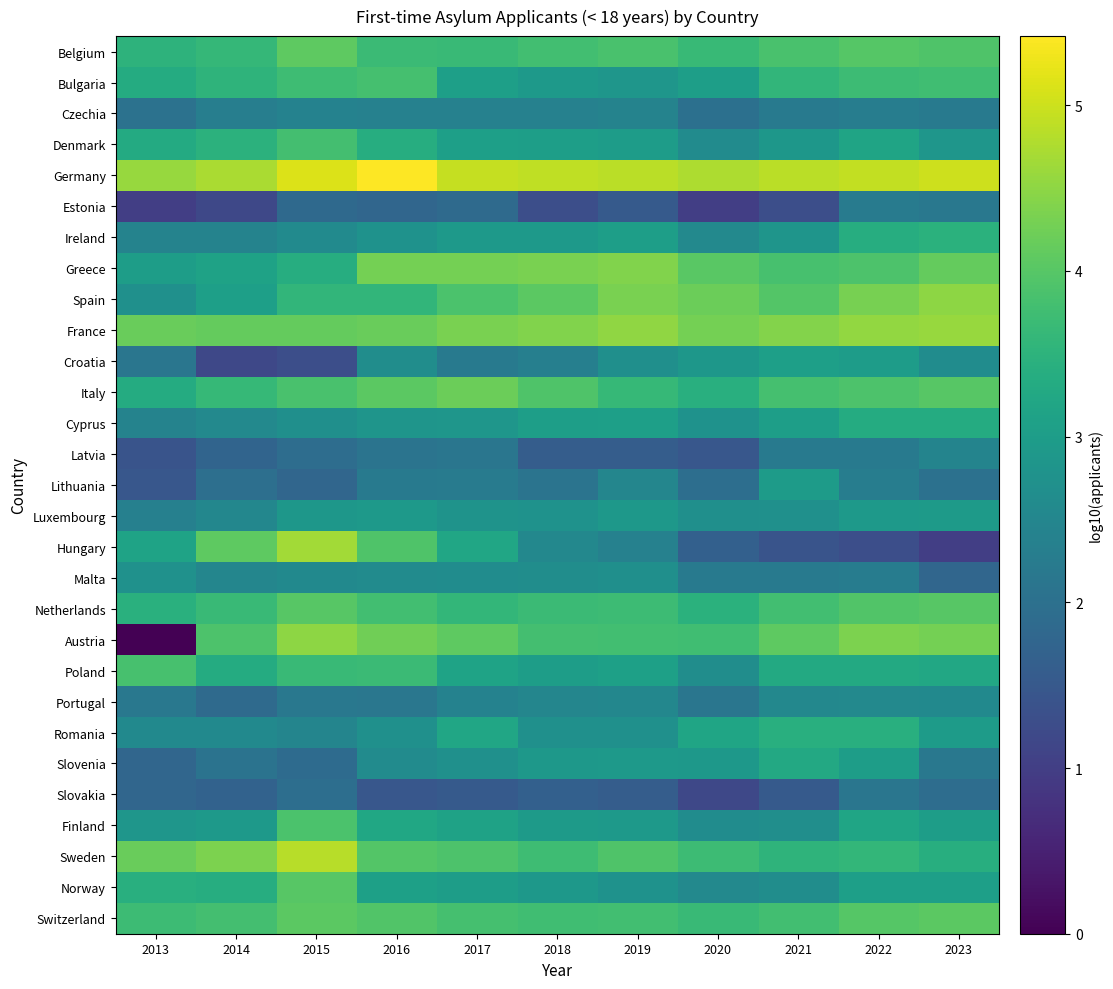

At which category is the sum across all series the highest?

2022